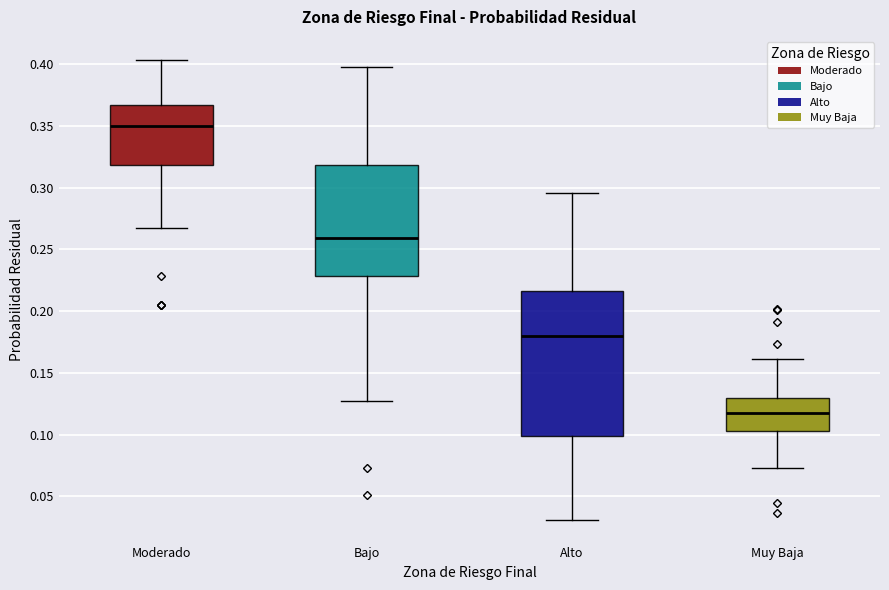

Where is the upper edge of the box for Bajo on the y-axis? The values are not printed on the chart, so give them approximately, as read against the axis.

0.320